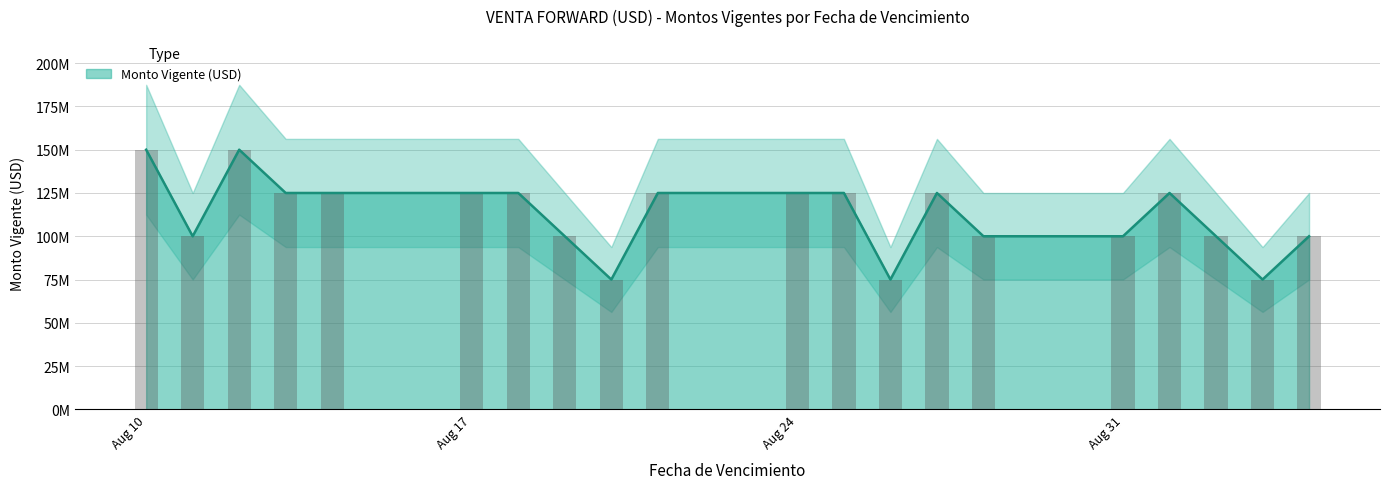

Where is the data nearest to the value 112500000?

2020-08-11